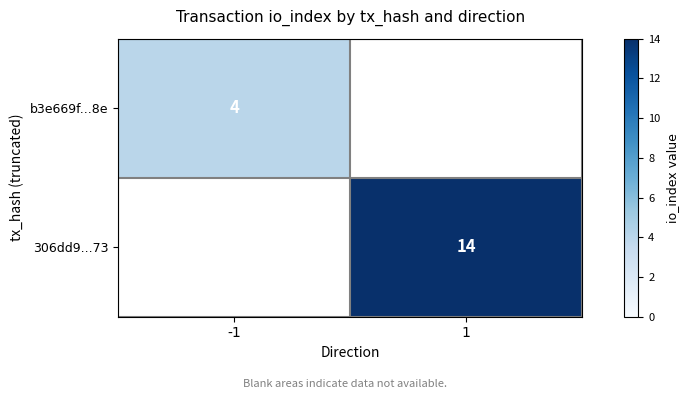

The 306dd9...73 series shows 8 at 1. True or false?

False